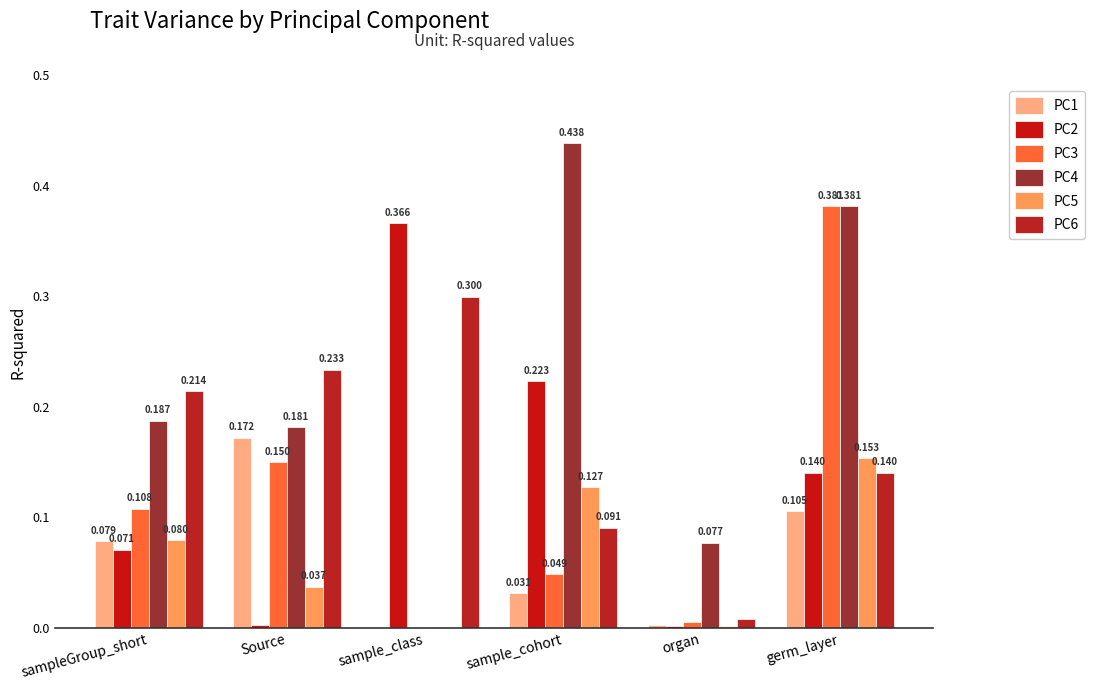

Is it true that PC3 equals 0.1 at Source?

False